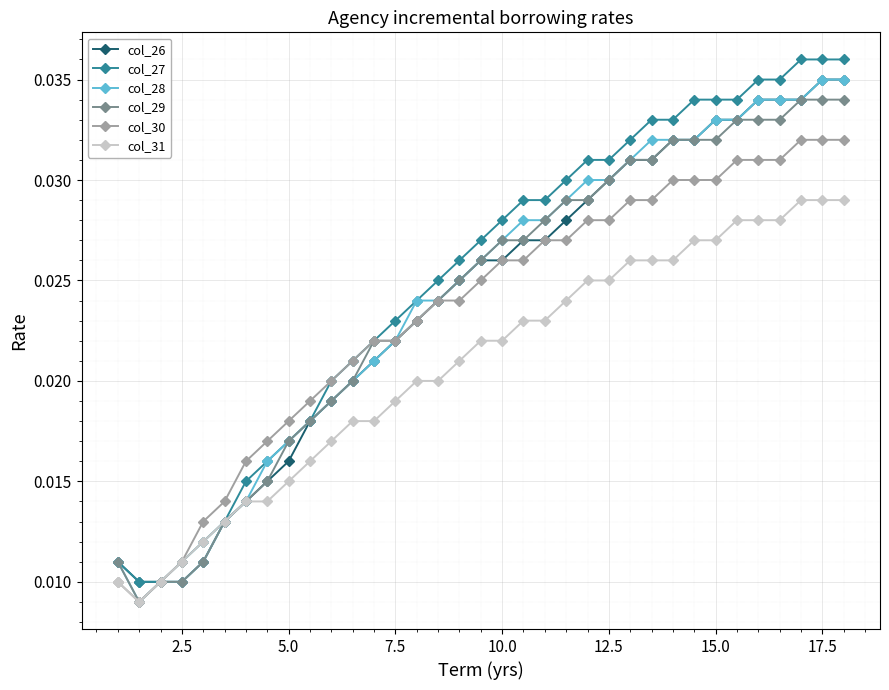

Count the col_27 values in the range 0 to 1.

35